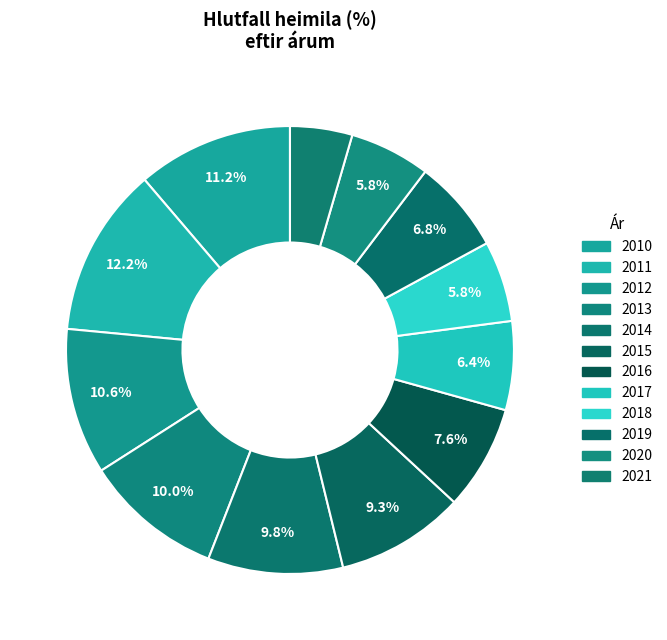

To the nearest percent, what is the average slice percentage?

8%